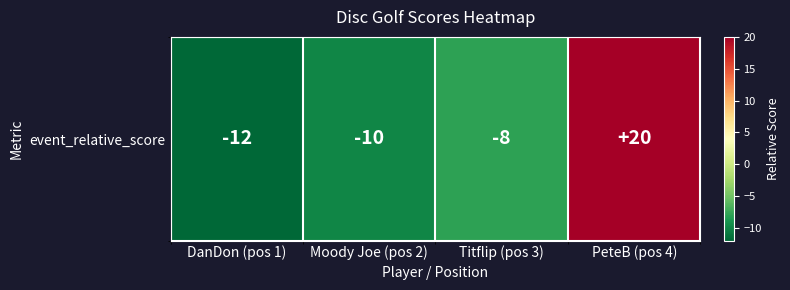

List the labels in order of value, largest first.

PeteB (pos 4), Titflip (pos 3), Moody Joe (pos 2), DanDon (pos 1)